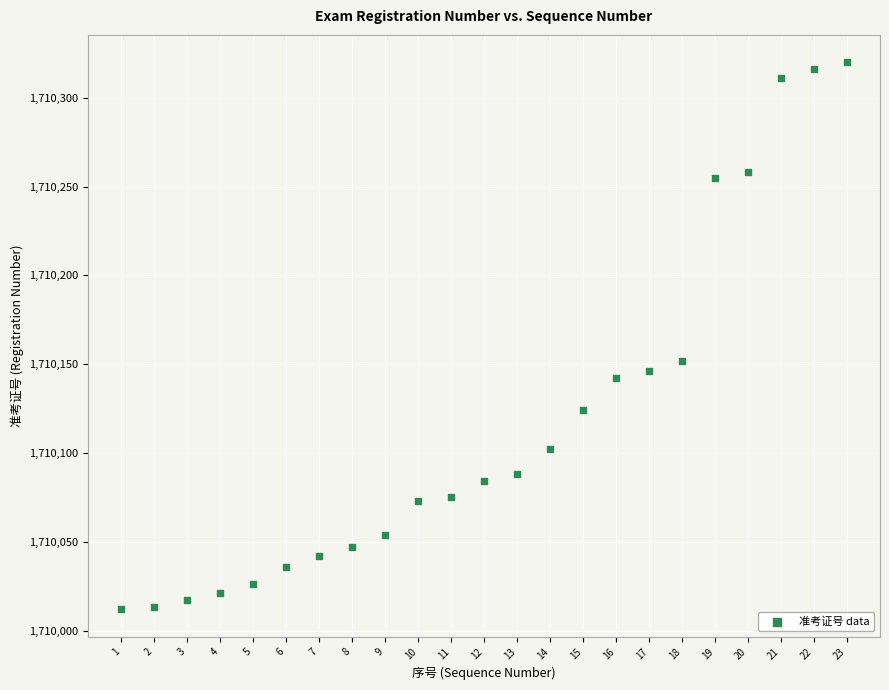

What Y value in the scatter plot is closest to 1710166?

1710152